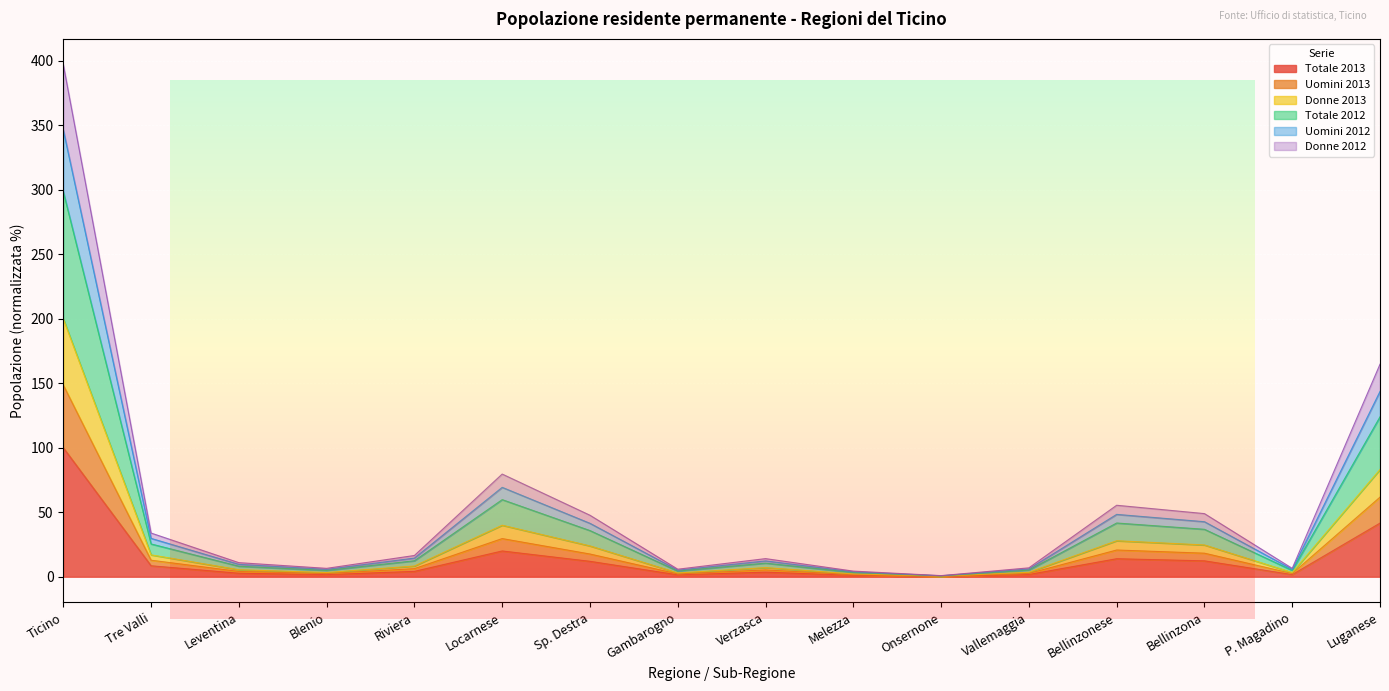

What is the maximum value shown in the chart?

397.2